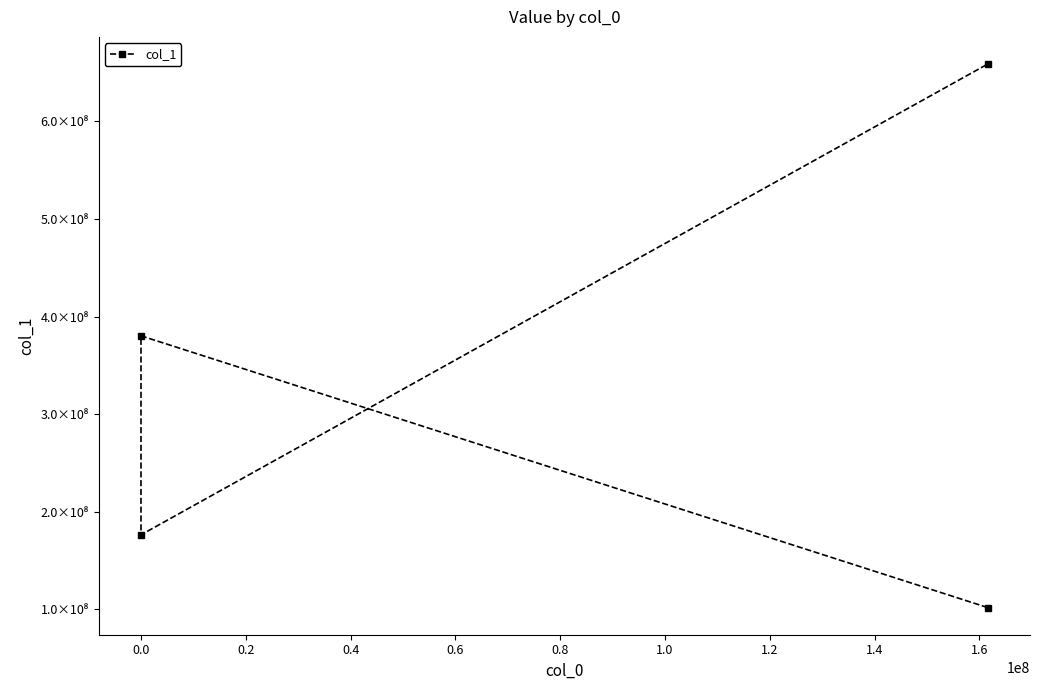

How many points are higher than both their immediate neighbors (excluding endpoints)?

1